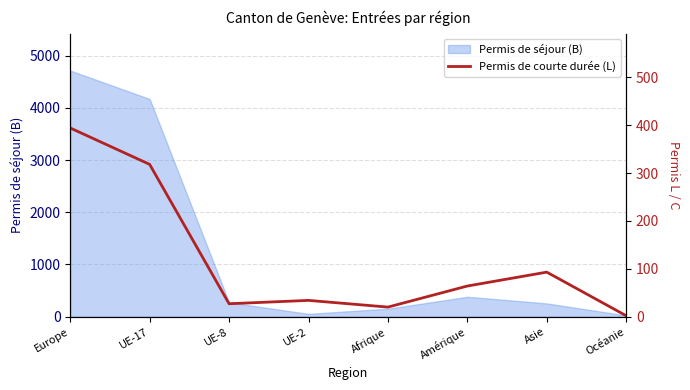

What is the difference between the maximum and minimum values?

392